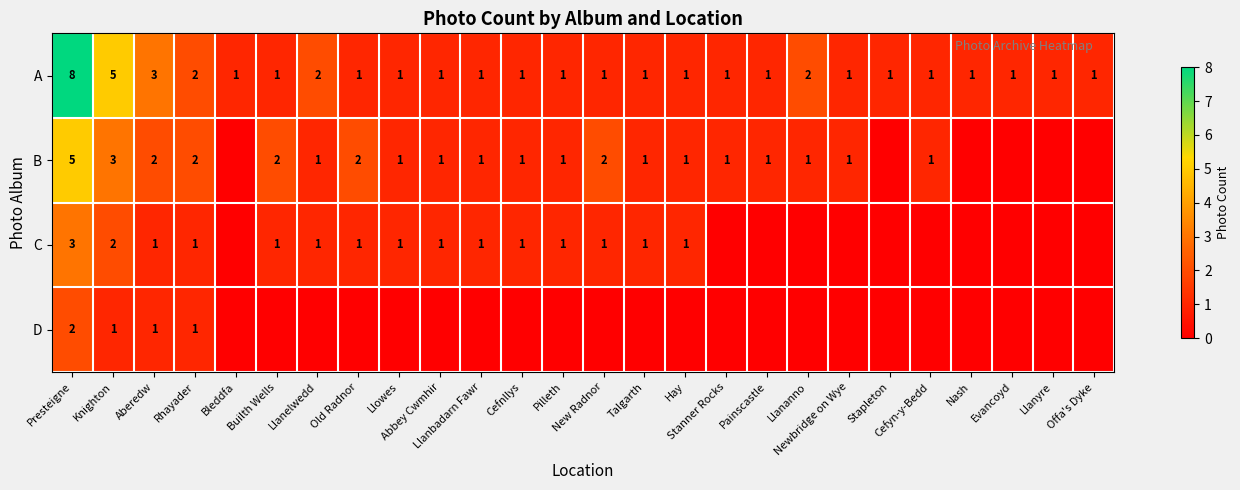

How many A values are between 1 and 2?

23